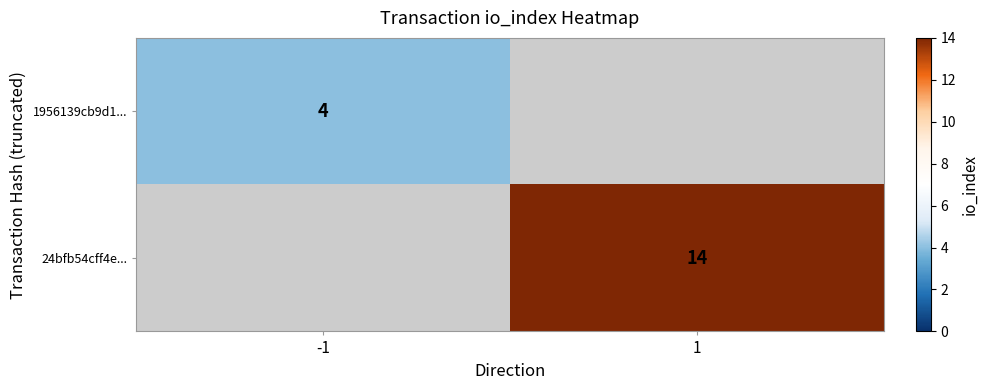

The value of 1956139cb9d1... at -1 is 2. True or false?

False